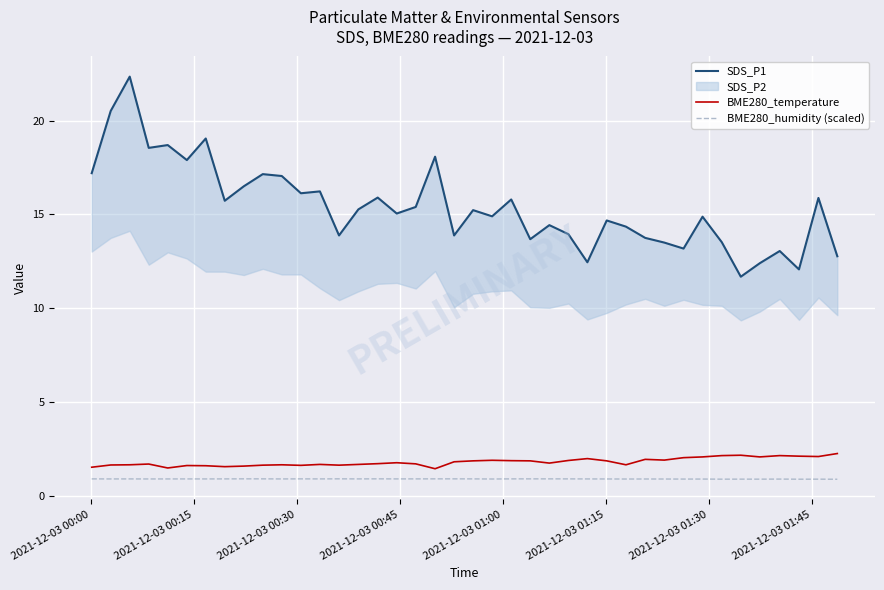

True or false: BME280_humidity (scaled) and BME280_temperature cross at least once.

False